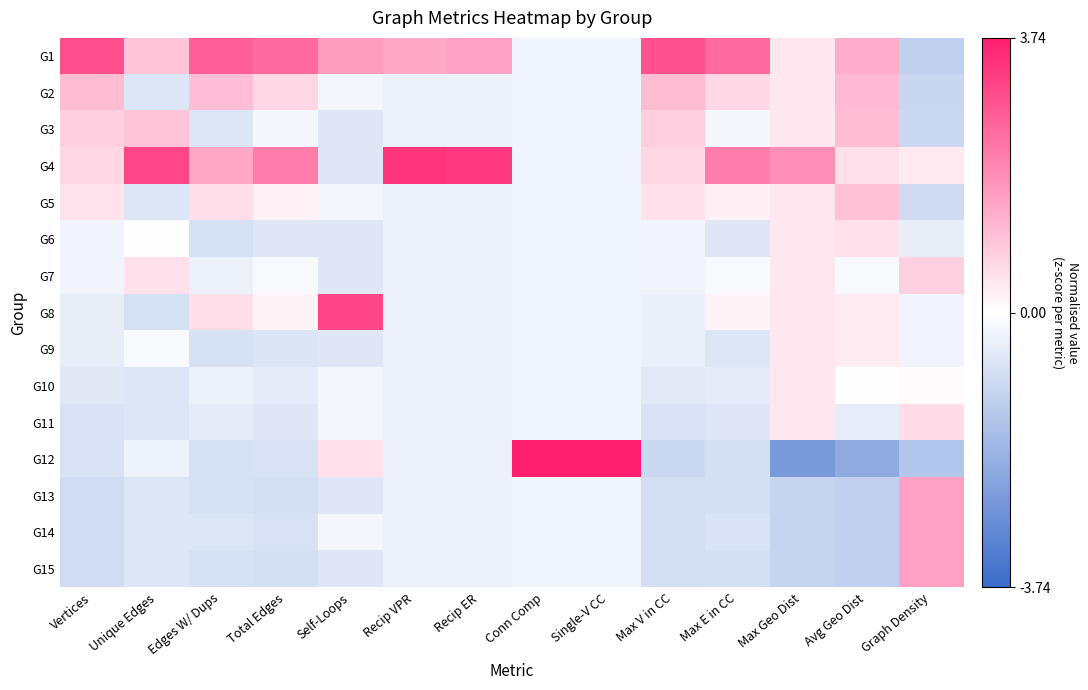

Reading right to left, transcribe all the data shown in this chart.

G1: Graph Density=-1.2	Avg Geo Dist=1.4	Max Geo Dist=0.4	Max E in CC=2.5	Max V in CC=2.9	Single-V CC=-0.3	Conn Comp=-0.3	Recip ER=1.5	Recip VPR=1.4	Self-Loops=1.6	Total Edges=2.5	Edges W/ Dups=2.7	Unique Edges=1.0	Vertices=2.9
G2: Graph Density=-1.0	Avg Geo Dist=1.2	Max Geo Dist=0.4	Max E in CC=0.7	Max V in CC=1.1	Single-V CC=-0.3	Conn Comp=-0.3	Recip ER=-0.4	Recip VPR=-0.4	Self-Loops=-0.2	Total Edges=0.6	Edges W/ Dups=1.1	Unique Edges=-0.6	Vertices=1.1
G3: Graph Density=-1.0	Avg Geo Dist=1.1	Max Geo Dist=0.4	Max E in CC=-0.2	Max V in CC=0.8	Single-V CC=-0.3	Conn Comp=-0.3	Recip ER=-0.4	Recip VPR=-0.4	Self-Loops=-0.6	Total Edges=-0.2	Edges W/ Dups=-0.6	Unique Edges=1.0	Vertices=0.8
G4: Graph Density=0.3	Avg Geo Dist=0.5	Max Geo Dist=1.9	Max E in CC=2.2	Max V in CC=0.7	Single-V CC=-0.3	Conn Comp=-0.3	Recip ER=3.3	Recip VPR=3.3	Self-Loops=-0.6	Total Edges=2.2	Edges W/ Dups=1.4	Unique Edges=3.1	Vertices=0.6
G5: Graph Density=-0.9	Avg Geo Dist=1.0	Max Geo Dist=0.4	Max E in CC=0.2	Max V in CC=0.5	Single-V CC=-0.3	Conn Comp=-0.3	Recip ER=-0.4	Recip VPR=-0.4	Self-Loops=-0.2	Total Edges=0.2	Edges W/ Dups=0.5	Unique Edges=-0.6	Vertices=0.5
G6: Graph Density=-0.4	Avg Geo Dist=0.5	Max Geo Dist=0.4	Max E in CC=-0.6	Max V in CC=-0.2	Single-V CC=-0.3	Conn Comp=-0.3	Recip ER=-0.4	Recip VPR=-0.4	Self-Loops=-0.6	Total Edges=-0.6	Edges W/ Dups=-0.8	Unique Edges=0.0	Vertices=-0.3
G7: Graph Density=0.8	Avg Geo Dist=-0.1	Max Geo Dist=0.4	Max E in CC=-0.1	Max V in CC=-0.2	Single-V CC=-0.3	Conn Comp=-0.3	Recip ER=-0.4	Recip VPR=-0.4	Self-Loops=-0.6	Total Edges=-0.1	Edges W/ Dups=-0.4	Unique Edges=0.5	Vertices=-0.3
G8: Graph Density=-0.2	Avg Geo Dist=0.3	Max Geo Dist=0.4	Max E in CC=0.2	Max V in CC=-0.4	Single-V CC=-0.3	Conn Comp=-0.3	Recip ER=-0.4	Recip VPR=-0.4	Self-Loops=3.1	Total Edges=0.2	Edges W/ Dups=0.5	Unique Edges=-0.8	Vertices=-0.4
G9: Graph Density=-0.2	Avg Geo Dist=0.3	Max Geo Dist=0.4	Max E in CC=-0.6	Max V in CC=-0.4	Single-V CC=-0.3	Conn Comp=-0.3	Recip ER=-0.4	Recip VPR=-0.4	Self-Loops=-0.6	Total Edges=-0.7	Edges W/ Dups=-0.8	Unique Edges=-0.1	Vertices=-0.4
G10: Graph Density=0.1	Avg Geo Dist=0.0	Max Geo Dist=0.4	Max E in CC=-0.5	Max V in CC=-0.5	Single-V CC=-0.3	Conn Comp=-0.3	Recip ER=-0.4	Recip VPR=-0.4	Self-Loops=-0.2	Total Edges=-0.5	Edges W/ Dups=-0.4	Unique Edges=-0.6	Vertices=-0.6
G11: Graph Density=0.6	Avg Geo Dist=-0.4	Max Geo Dist=0.4	Max E in CC=-0.6	Max V in CC=-0.7	Single-V CC=-0.3	Conn Comp=-0.3	Recip ER=-0.4	Recip VPR=-0.4	Self-Loops=-0.2	Total Edges=-0.6	Edges W/ Dups=-0.5	Unique Edges=-0.6	Vertices=-0.7
G12: Graph Density=-1.4	Avg Geo Dist=-2.1	Max Geo Dist=-2.5	Max E in CC=-0.8	Max V in CC=-1.0	Single-V CC=3.7	Conn Comp=3.7	Recip ER=-0.4	Recip VPR=-0.4	Self-Loops=0.5	Total Edges=-0.7	Edges W/ Dups=-0.8	Unique Edges=-0.3	Vertices=-0.7
G13: Graph Density=1.6	Avg Geo Dist=-1.2	Max Geo Dist=-1.1	Max E in CC=-0.8	Max V in CC=-0.8	Single-V CC=-0.3	Conn Comp=-0.3	Recip ER=-0.4	Recip VPR=-0.4	Self-Loops=-0.6	Total Edges=-0.8	Edges W/ Dups=-0.8	Unique Edges=-0.6	Vertices=-0.9
G14: Graph Density=1.6	Avg Geo Dist=-1.2	Max Geo Dist=-1.1	Max E in CC=-0.7	Max V in CC=-0.8	Single-V CC=-0.3	Conn Comp=-0.3	Recip ER=-0.4	Recip VPR=-0.4	Self-Loops=-0.2	Total Edges=-0.7	Edges W/ Dups=-0.6	Unique Edges=-0.6	Vertices=-0.9
G15: Graph Density=1.6	Avg Geo Dist=-1.2	Max Geo Dist=-1.1	Max E in CC=-0.8	Max V in CC=-0.8	Single-V CC=-0.3	Conn Comp=-0.3	Recip ER=-0.4	Recip VPR=-0.4	Self-Loops=-0.6	Total Edges=-0.8	Edges W/ Dups=-0.8	Unique Edges=-0.6	Vertices=-0.9